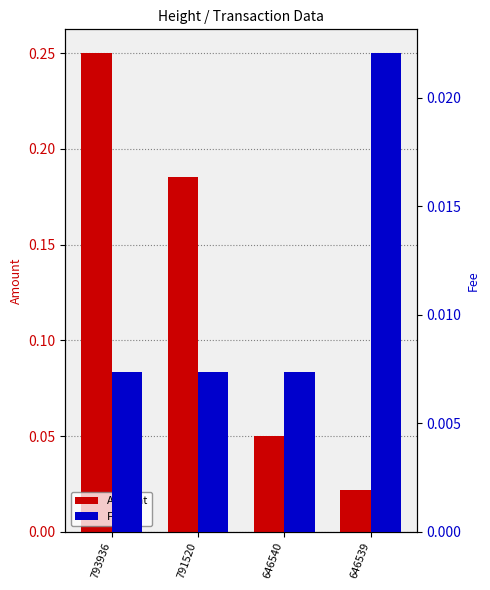

Is it true that Fee equals 0.0 at 791520?

False